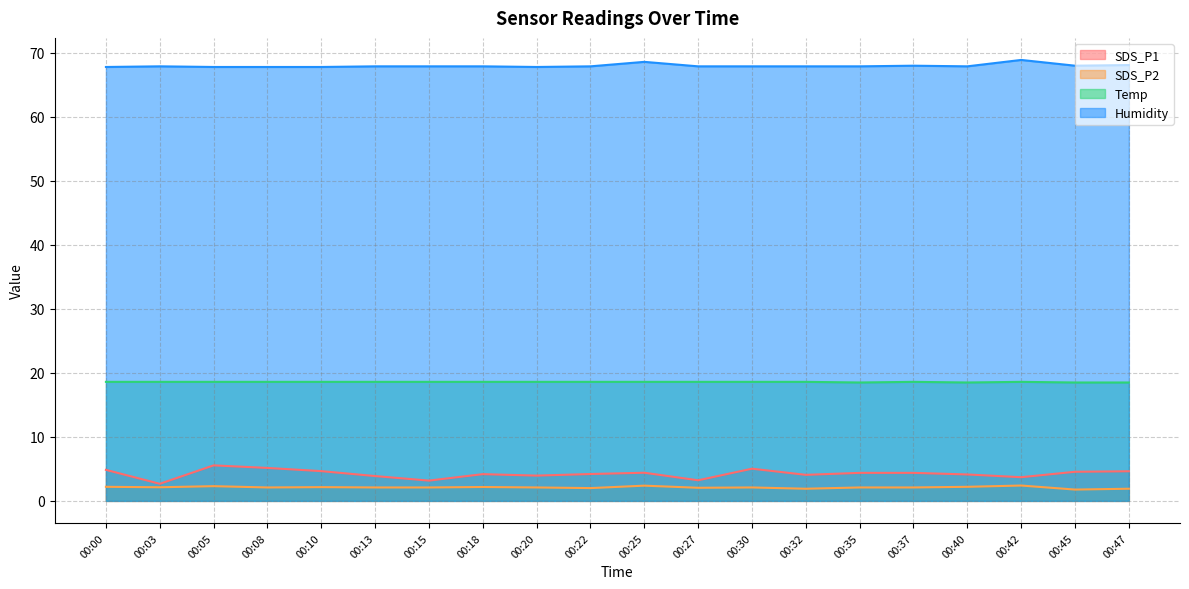

How many data points in SDS_P2 are less than 2?

3